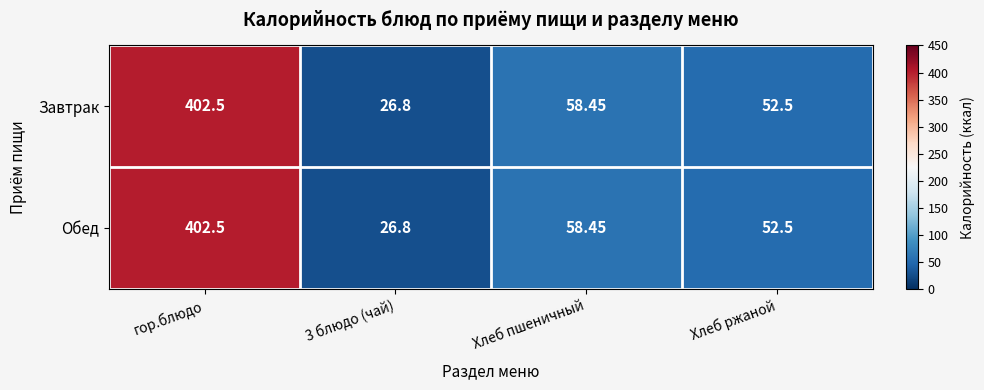

Which label corresponds to the largest value in the chart?

гор.блюдо